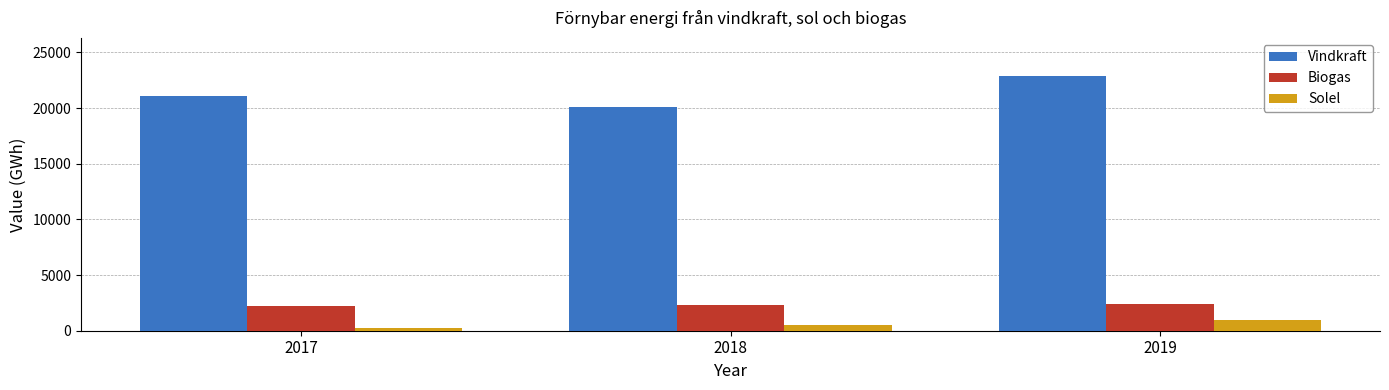

Where is Vindkraft nearest to the value 21472?

2017